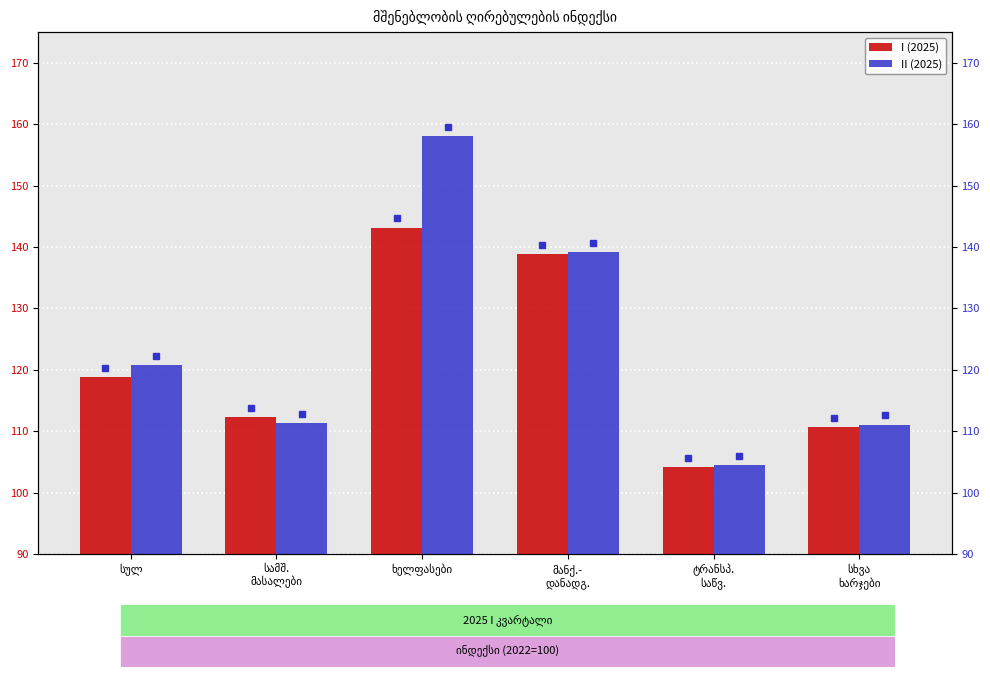

Which category has the lowest value across all series?

ტრანსპ.
საწვ.